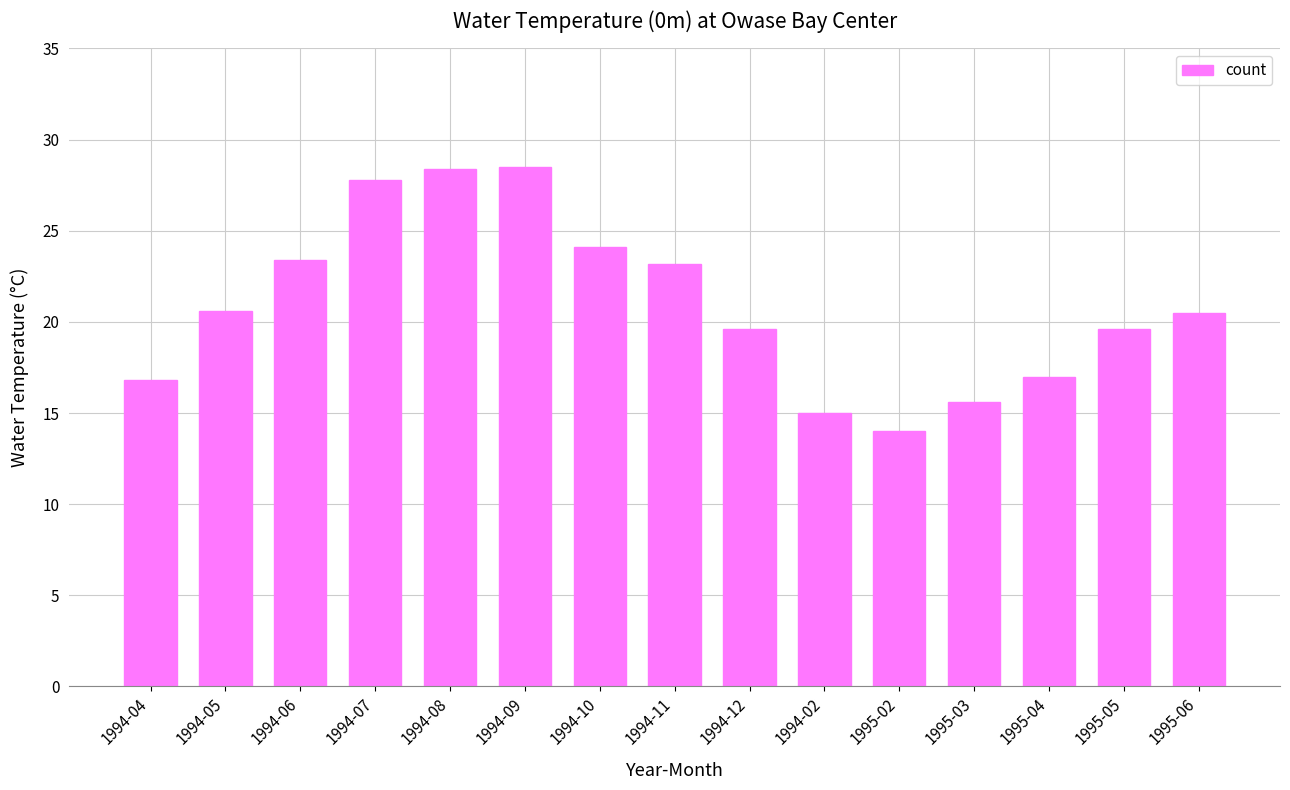

What is the value of the 9th bar from the left?

19.6